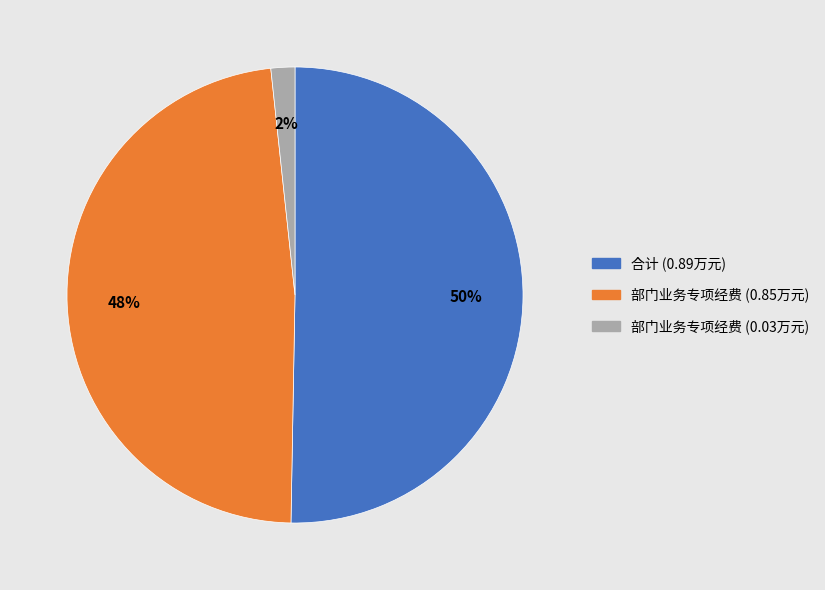

Is there any slice that represents more than half of the pie?

Yes